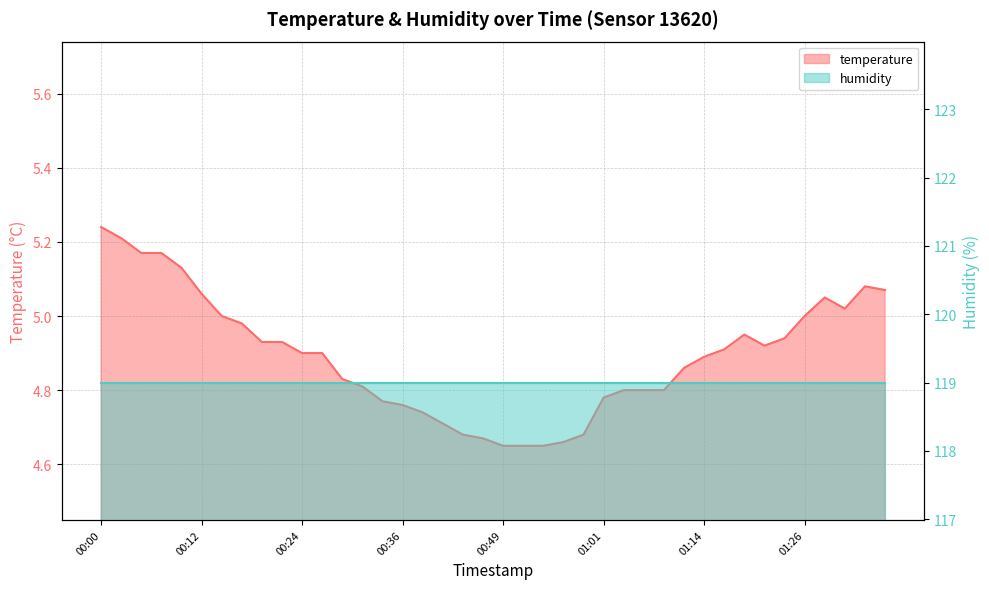

Which label corresponds to the smallest value in the chart?

00:49